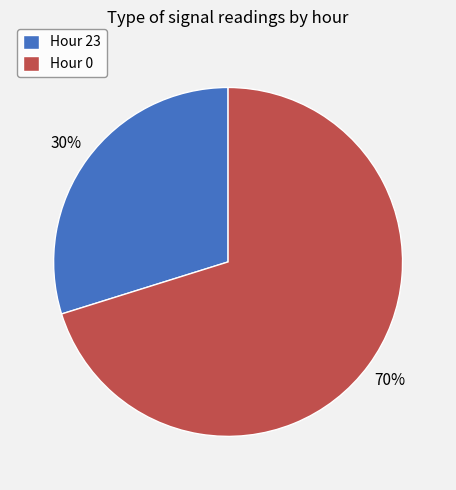

To the nearest percent, what is the difference between the largest and smallest slice percentages?

40%